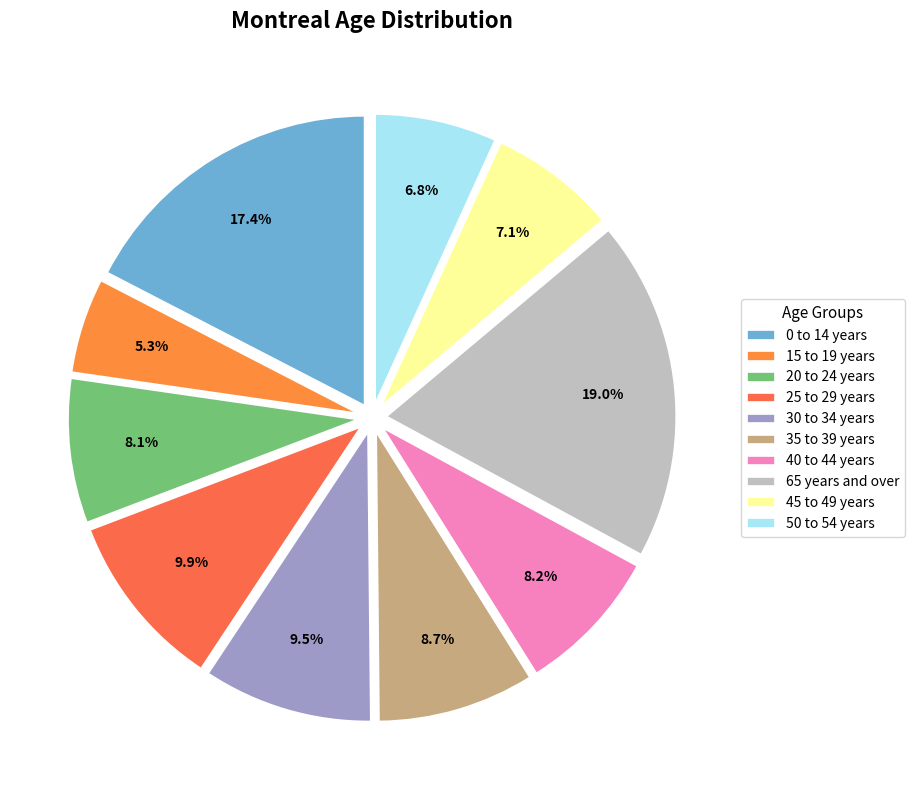

Count the number of slices in the pie.

10